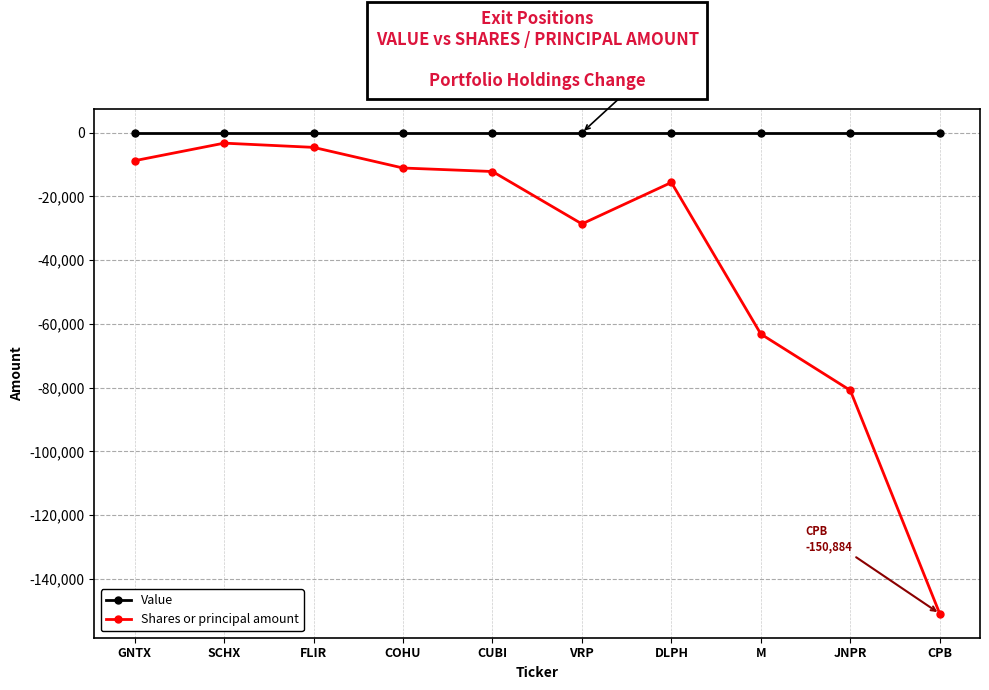

Which label corresponds to the smallest value in the chart?

CPB